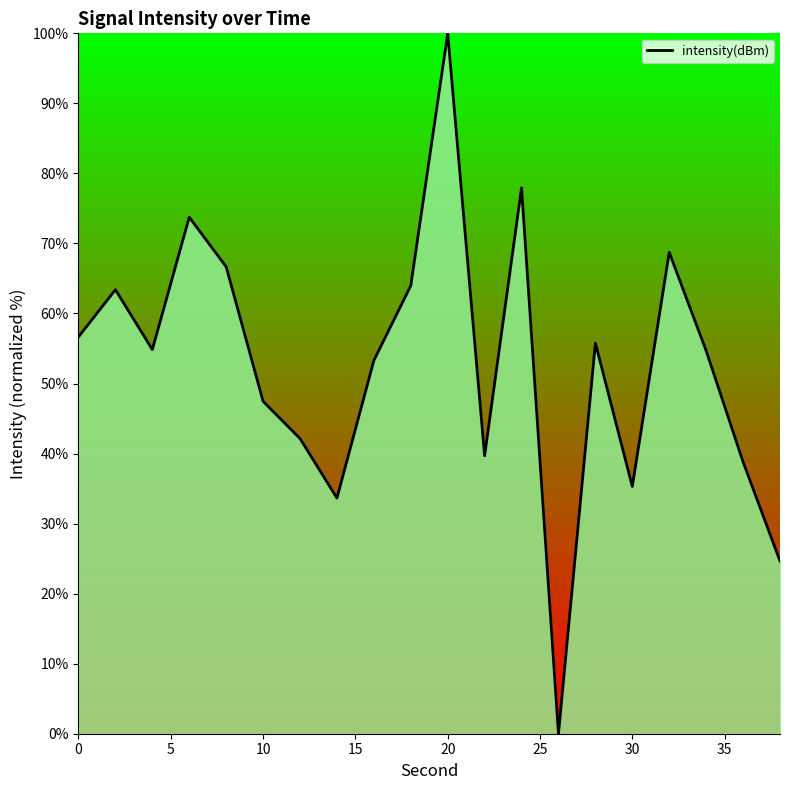

What is the greatest value displayed?

100.0